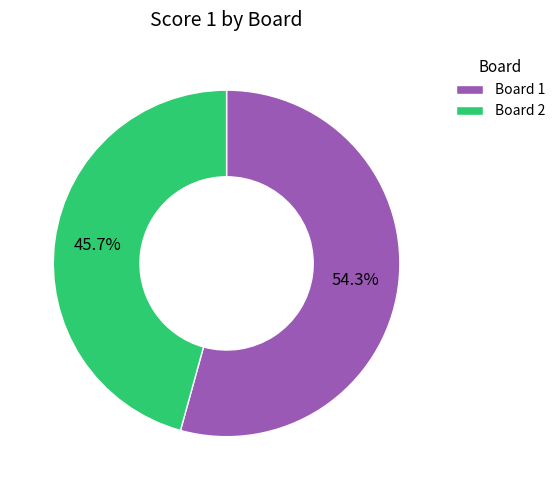

Rank the categories by value from highest to lowest.

Board 1, Board 2